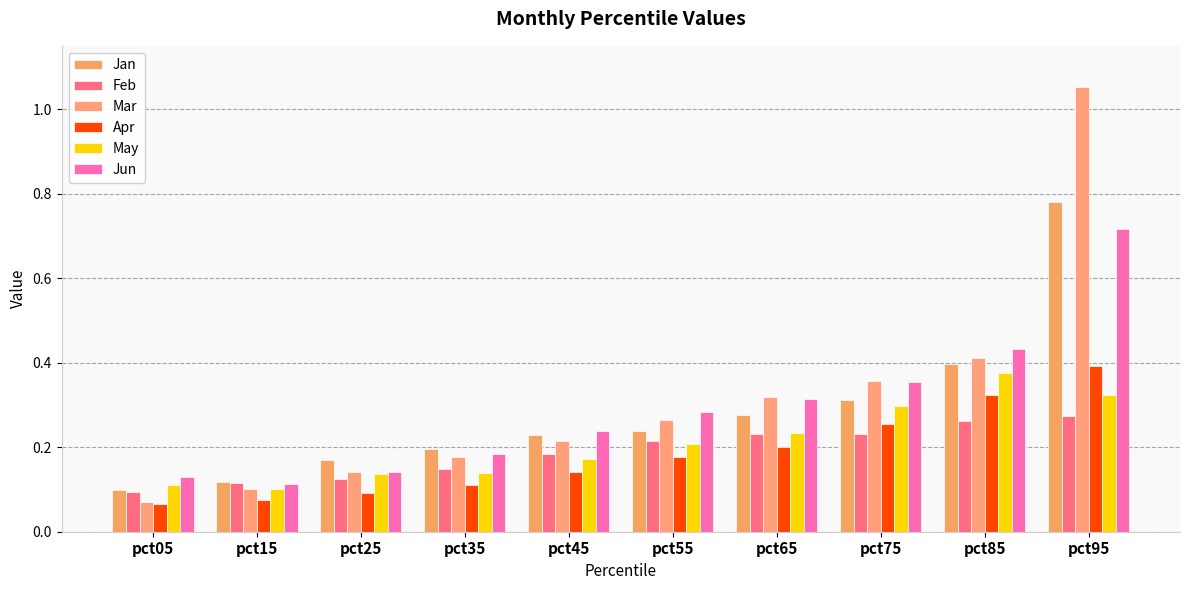

How many distinct data groups are displayed?

6